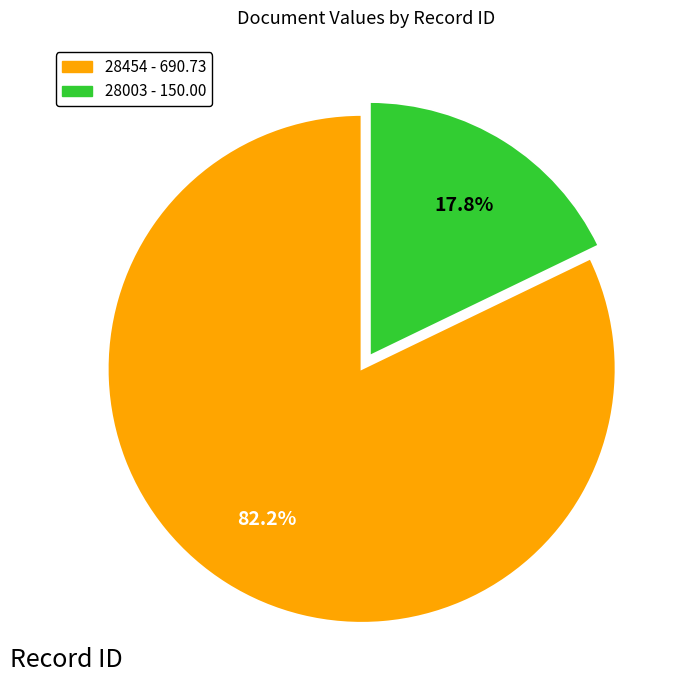

Is it true that 28454 is 76% of the pie?

False